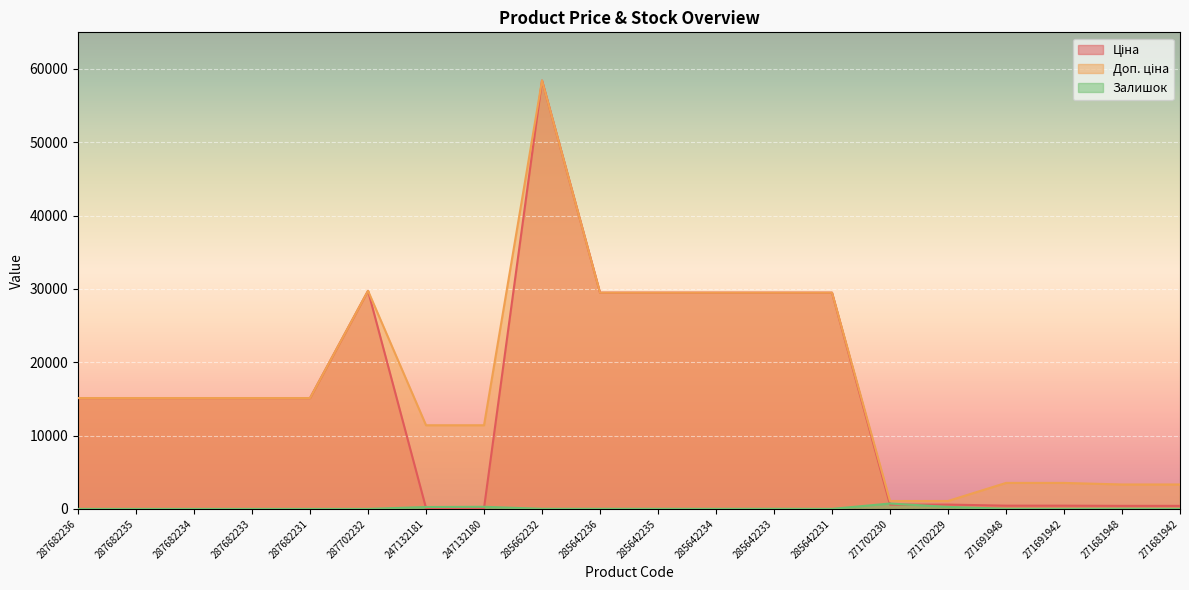

True or false: Ціна has more than 1 points higher than both neighbors.

True